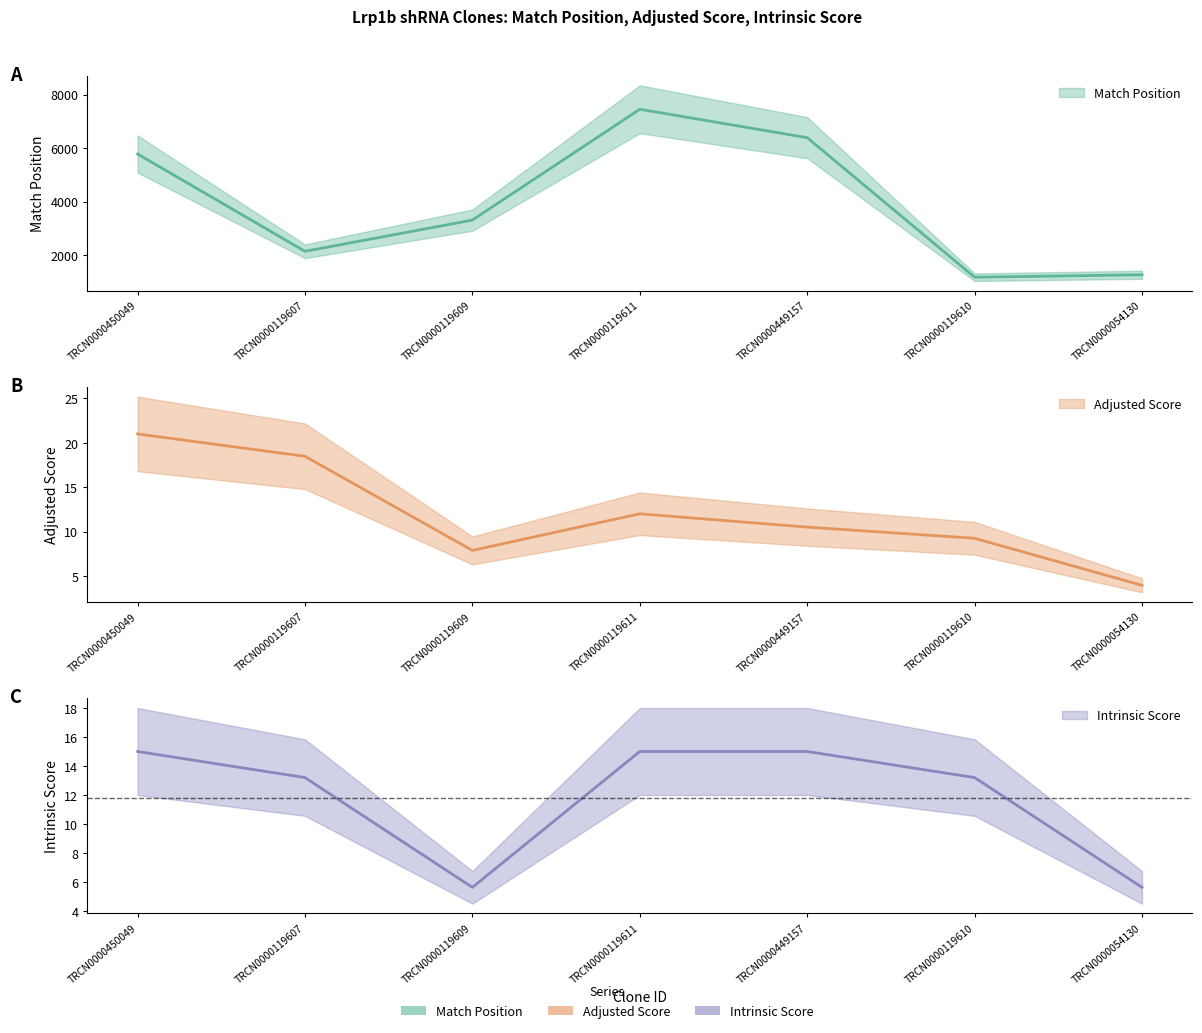

Reading right to left, transcribe all the data shown in this chart.

Match Position: TRCN0000054130=1266.0	TRCN0000119610=1174.0	TRCN0000449157=6389.0	TRCN0000119611=7451.0	TRCN0000119609=3309.0	TRCN0000119607=2142.0	TRCN0000450049=5779.0
Adjusted Score: TRCN0000054130=3.9	TRCN0000119610=9.2	TRCN0000449157=10.5	TRCN0000119611=12.0	TRCN0000119609=7.9	TRCN0000119607=18.5	TRCN0000450049=21.0
Intrinsic Score: TRCN0000054130=5.6	TRCN0000119610=13.2	TRCN0000449157=15.0	TRCN0000119611=15.0	TRCN0000119609=5.6	TRCN0000119607=13.2	TRCN0000450049=15.0